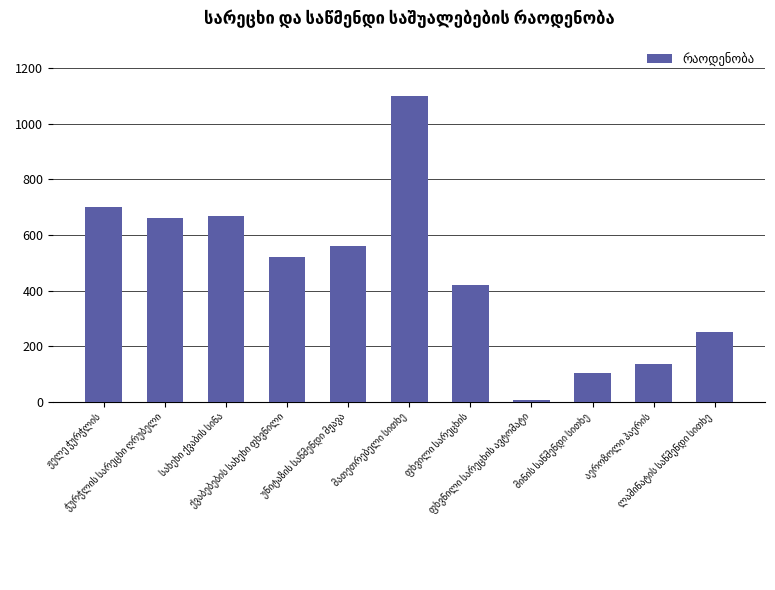

What is the difference between the second highest and minimum values?

695